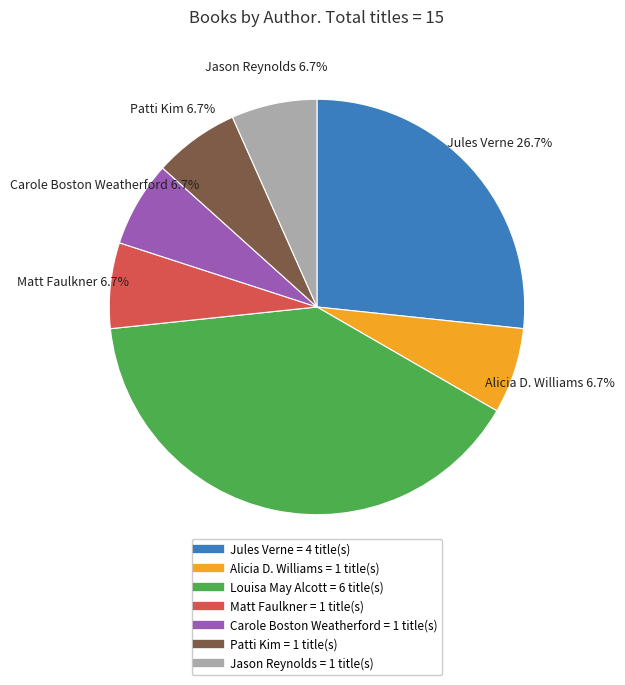

Is there any slice that represents more than half of the pie?

No